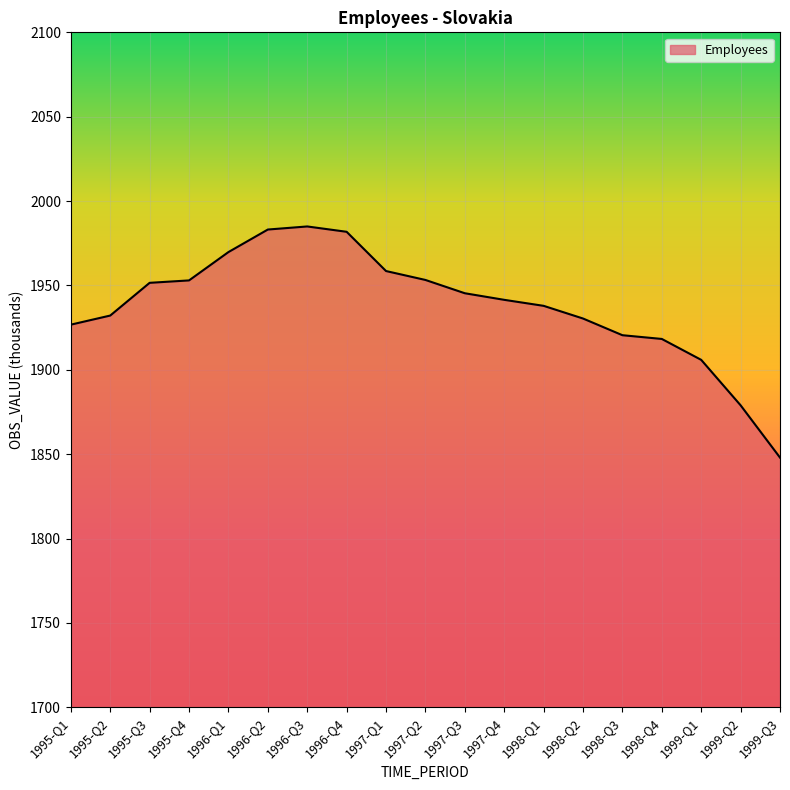

What position from the right is 1997-Q4?

8